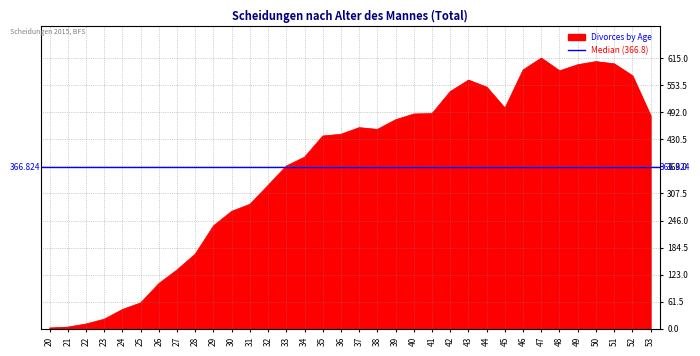

The chart shows a value of 992 at 50. True or false?

False